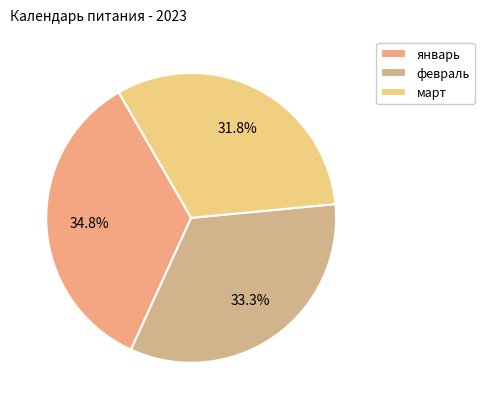

How many slices are in this pie chart?

3